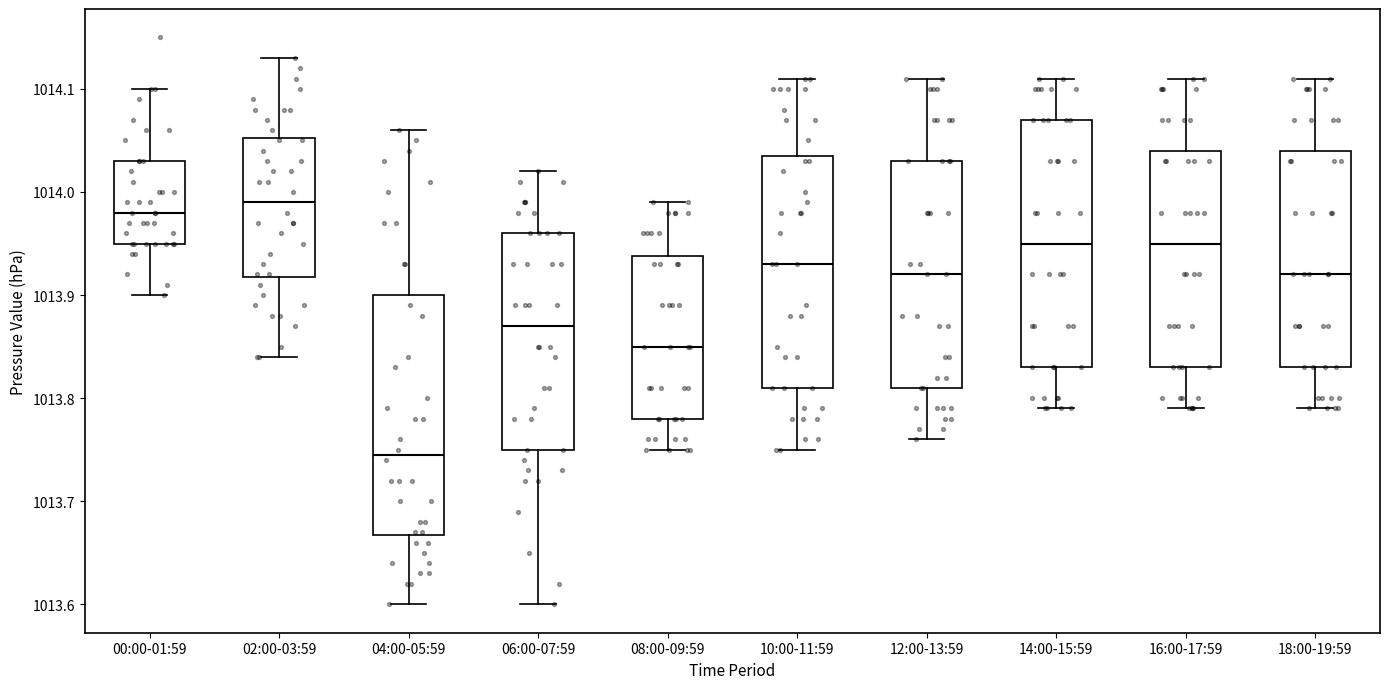

Reading left to right, transcribe this box plot: for each box, give where its median line is, the range the box spans, and where its two whiskers end, as read against the y-axis. The values are not printed on the chart, so give them approximately, as read against the axis.

00:00-01:59: median 1013.98, box 1013.95 to 1014.03, whiskers 1013.90 to 1014.10
02:00-03:59: median 1013.99, box 1013.92 to 1014.05, whiskers 1013.84 to 1014.13
04:00-05:59: median 1013.75, box 1013.67 to 1013.90, whiskers 1013.60 to 1014.06
06:00-07:59: median 1013.87, box 1013.75 to 1013.96, whiskers 1013.60 to 1014.02
08:00-09:59: median 1013.85, box 1013.78 to 1013.94, whiskers 1013.75 to 1013.99
10:00-11:59: median 1013.93, box 1013.81 to 1014.04, whiskers 1013.75 to 1014.11
12:00-13:59: median 1013.92, box 1013.81 to 1014.03, whiskers 1013.76 to 1014.11
14:00-15:59: median 1013.95, box 1013.83 to 1014.07, whiskers 1013.79 to 1014.11
16:00-17:59: median 1013.95, box 1013.83 to 1014.04, whiskers 1013.79 to 1014.11
18:00-19:59: median 1013.92, box 1013.83 to 1014.04, whiskers 1013.79 to 1014.11